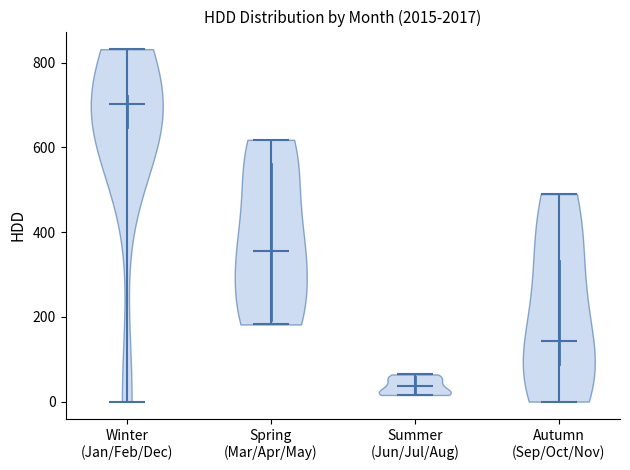

Reading left to right, read every violin against the y-axis: where its median line is, and the lowest and highest points it reaches. The values are not printed on the chart, so give them approximately, as read against the axis.

Winter (Jan/Feb/Dec): median line 700, lowest point 0, highest point 840
Spring (Mar/Apr/May): median line 360, lowest point 180, highest point 620
Summer (Jun/Jul/Aug): median line 40, lowest point 20, highest point 60
Autumn (Sep/Oct/Nov): median line 140, lowest point 0, highest point 500